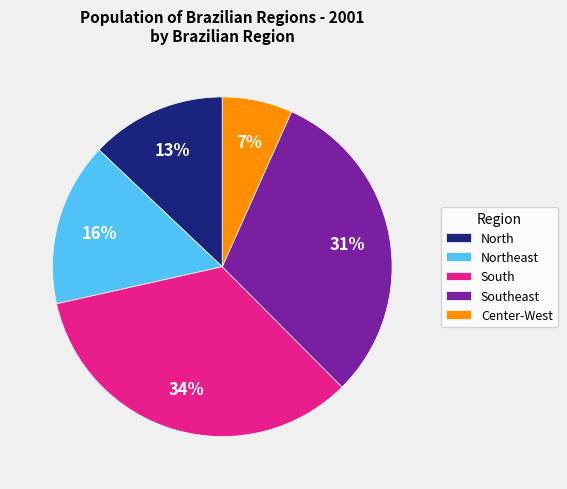

To the nearest percent, what is the combined percentage of South and Northeast?

50%